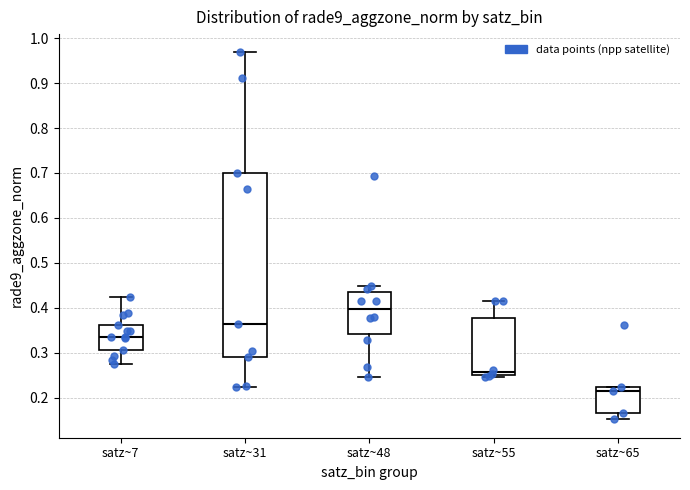

Reading left to right, transcribe this box plot: for each box, give where its median line is, the range the box spans, and where its two whiskers end, as read against the y-axis. The values are not printed on the chart, so give them approximately, as read against the axis.

satz~7: median 0.33, box 0.31 to 0.36, whiskers 0.28 to 0.42
satz~31: median 0.36, box 0.29 to 0.70, whiskers 0.22 to 0.97
satz~48: median 0.40, box 0.34 to 0.43, whiskers 0.25 to 0.45
satz~55: median 0.26, box 0.25 to 0.38, whiskers 0.25 to 0.42
satz~65: median 0.21, box 0.17 to 0.22, whiskers 0.15 to 0.22